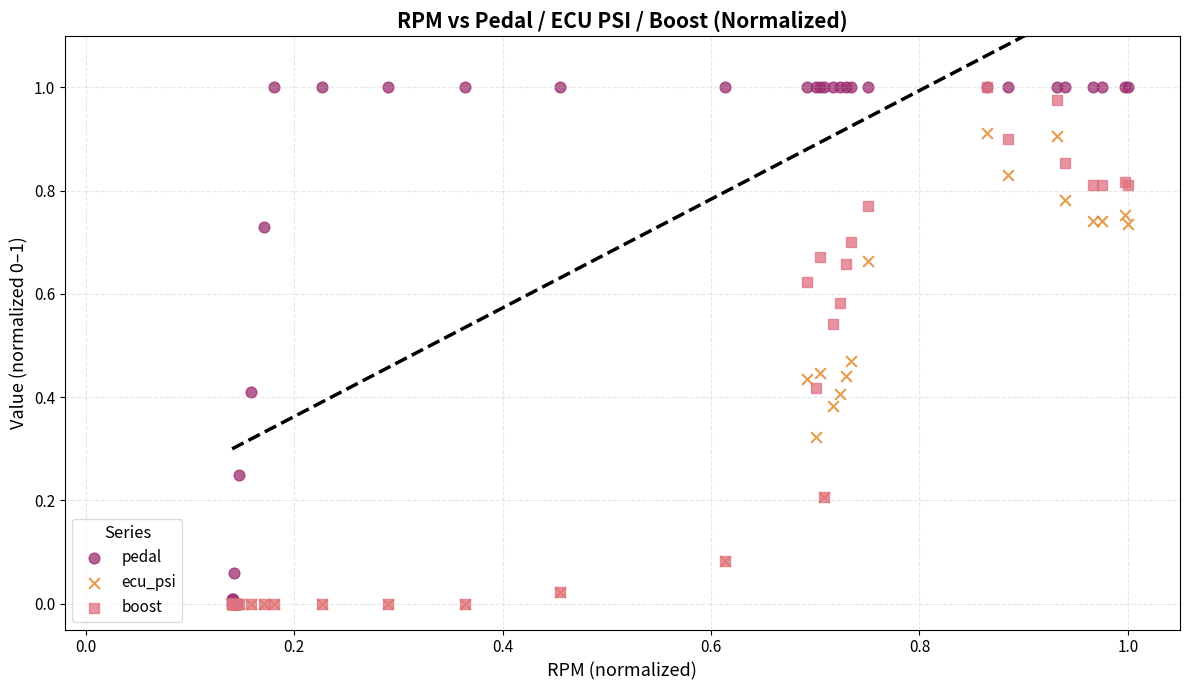

What are all the series names shown in the legend?

pedal, ecu_psi, boost